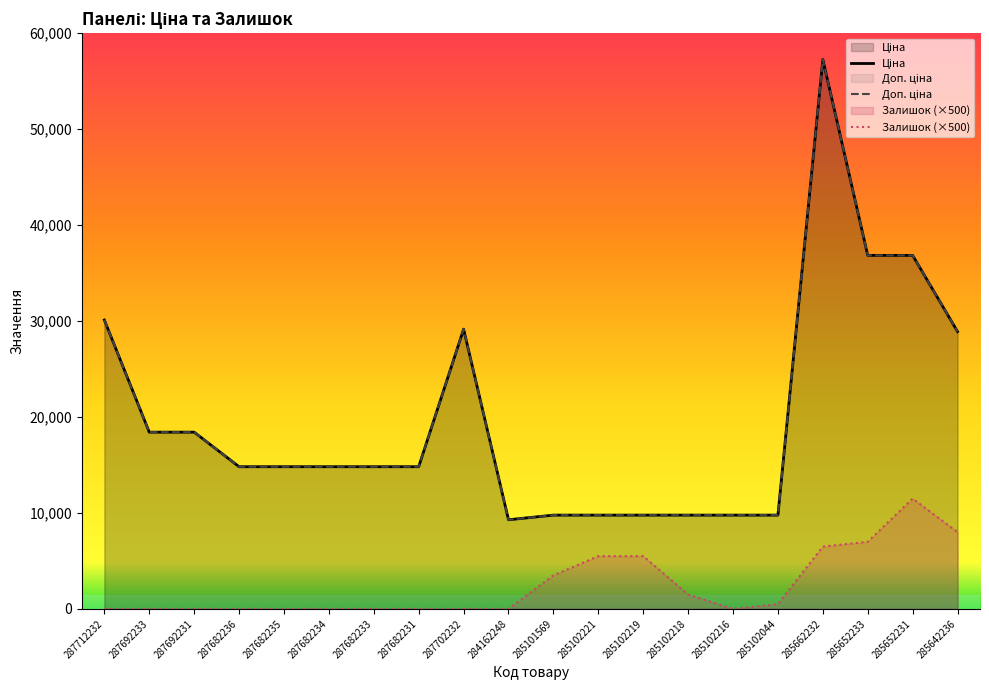

At 287682231, list the series in order from largest to smallest.

Ціна, Доп. ціна, Залишок